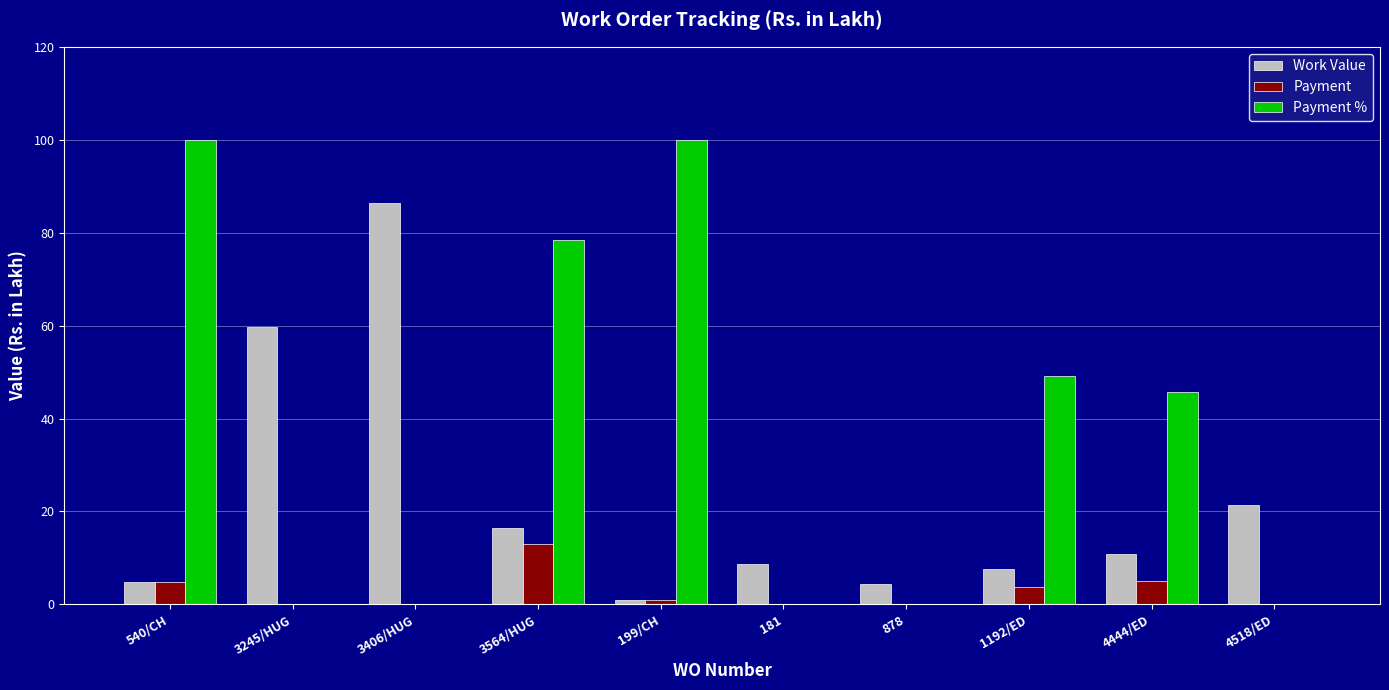

Which series has the largest total across all categories?

Payment %